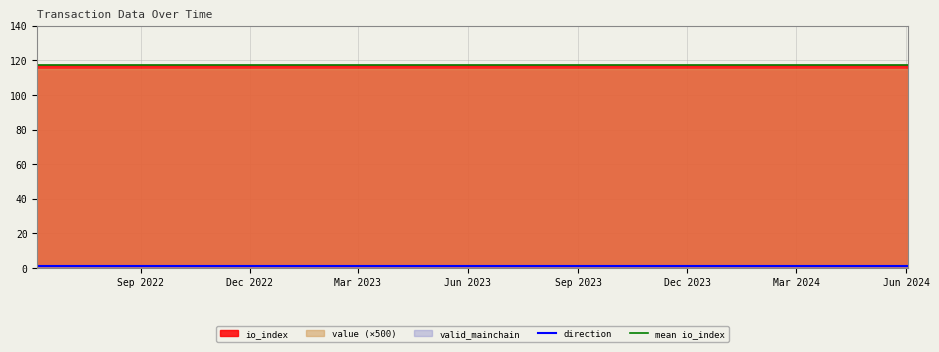

Which series has the widest spread of values?

value